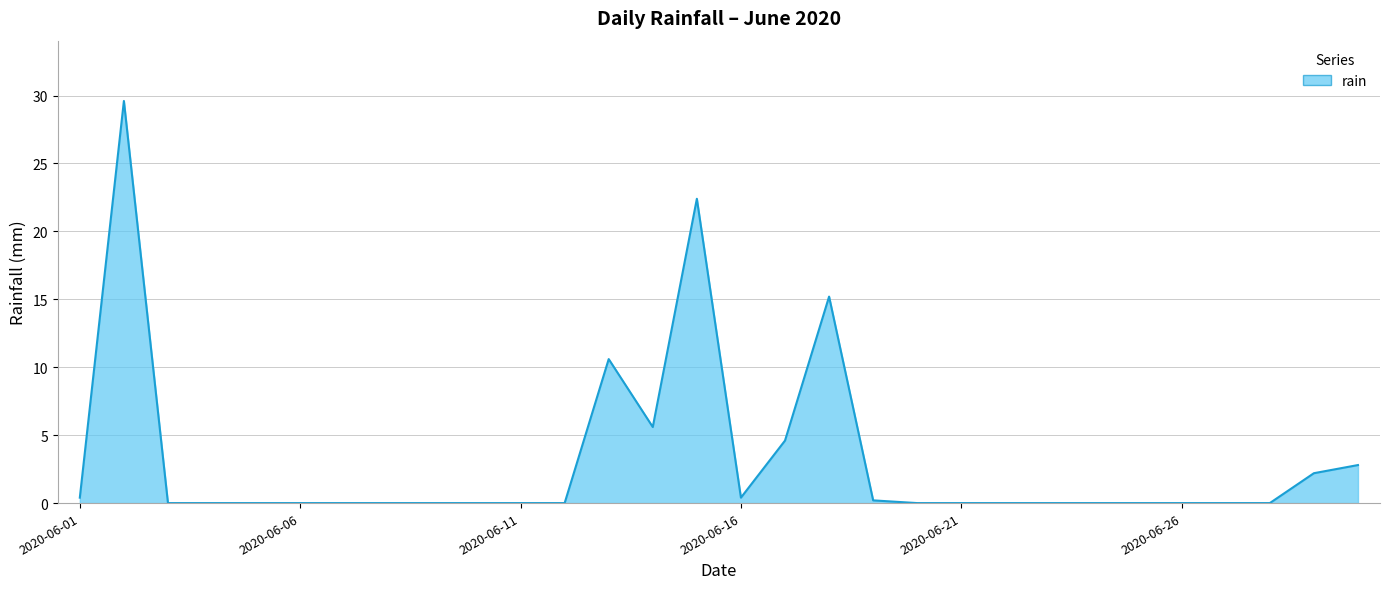

What is the maximum value shown in the chart?

29.6